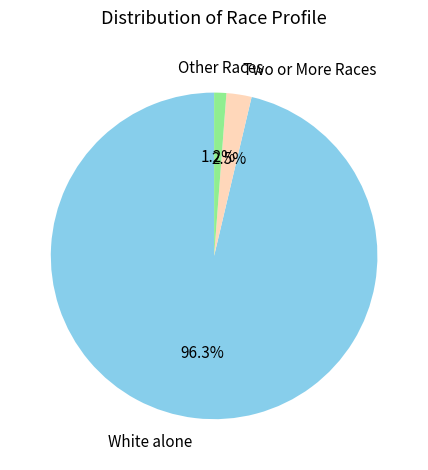

Rank the categories by value from lowest to highest.

Other Races, Two or More Races, White alone